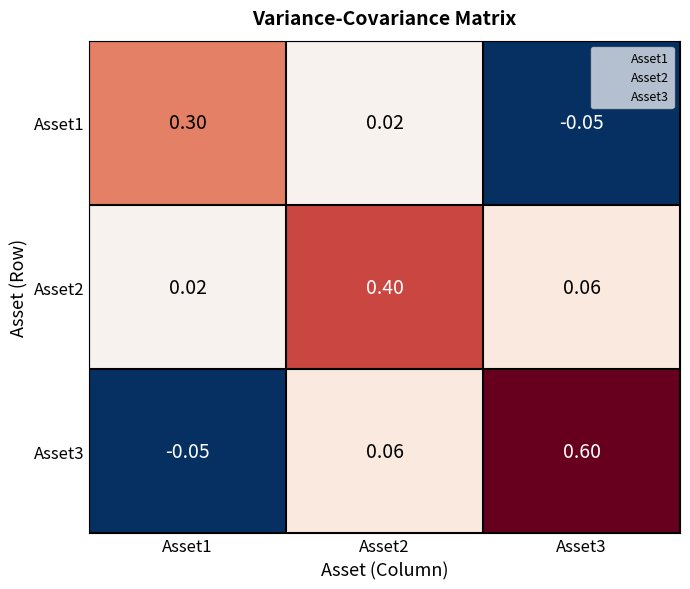

Is the value of Asset3 at Asset1 greater than the value of Asset2 at Asset2?

No